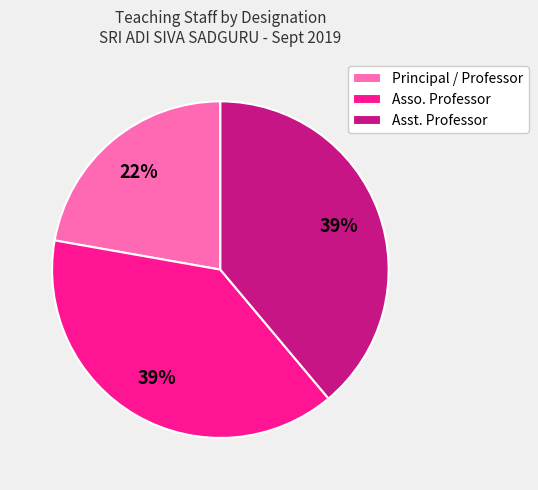

To the nearest percent, what is the difference between the largest and smallest slice percentages?

17%